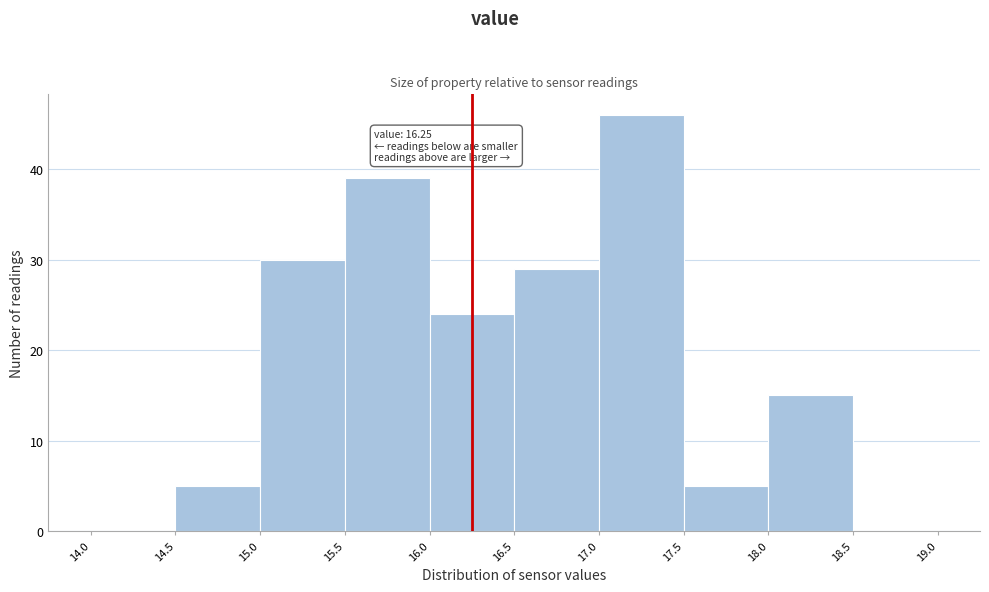

Which range on the x-axis has the tallest bar?

17.0 to 17.5